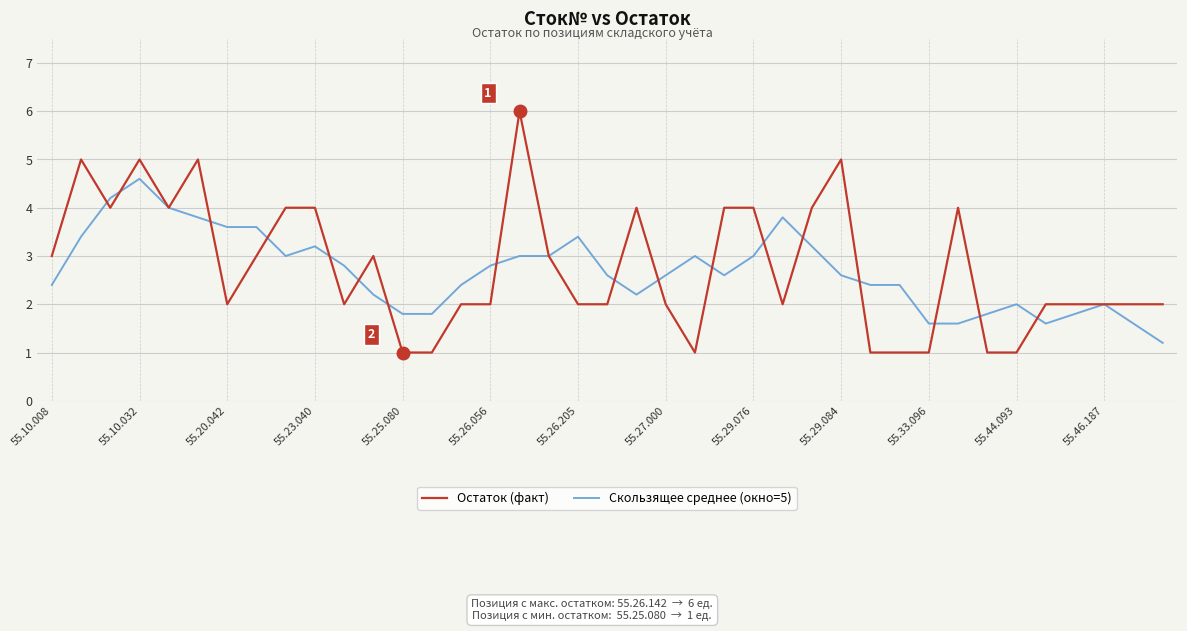

List the series in order of their peak value, lowest first.

Скользящее среднее (окно=5), Остаток (факт)